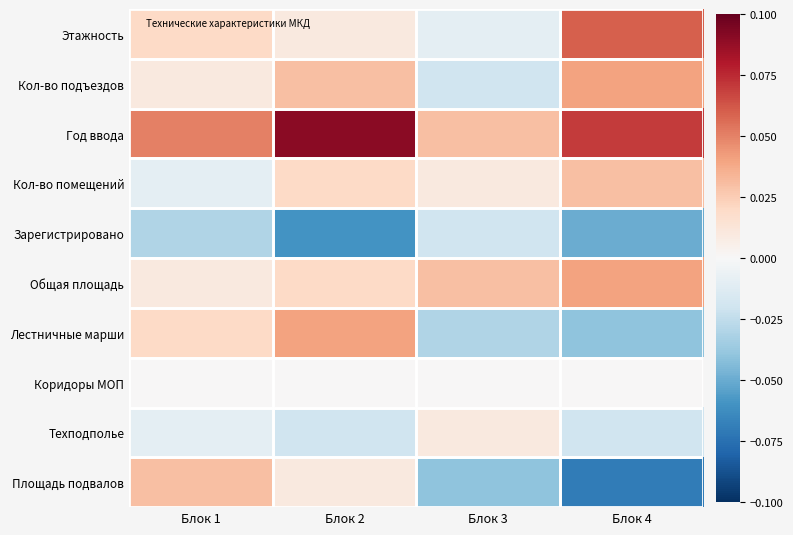

Reading right to left, extract all data points from this chart.

Этажность: Блок 4=0.1	Блок 3=-0.0	Блок 2=0.0	Блок 1=0.0
Кол-во подъездов: Блок 4=0.0	Блок 3=-0.0	Блок 2=0.0	Блок 1=0.0
Год ввода: Блок 4=0.1	Блок 3=0.0	Блок 2=0.1	Блок 1=0.1
Кол-во помещений: Блок 4=0.0	Блок 3=0.0	Блок 2=0.0	Блок 1=-0.0
Зарегистрировано: Блок 4=-0.1	Блок 3=-0.0	Блок 2=-0.1	Блок 1=-0.0
Общая площадь: Блок 4=0.0	Блок 3=0.0	Блок 2=0.0	Блок 1=0.0
Лестничные марши: Блок 4=-0.0	Блок 3=-0.0	Блок 2=0.0	Блок 1=0.0
Коридоры МОП: Блок 4=0.0	Блок 3=0.0	Блок 2=0.0	Блок 1=0.0
Техподполье: Блок 4=-0.0	Блок 3=0.0	Блок 2=-0.0	Блок 1=-0.0
Площадь подвалов: Блок 4=-0.1	Блок 3=-0.0	Блок 2=0.0	Блок 1=0.0